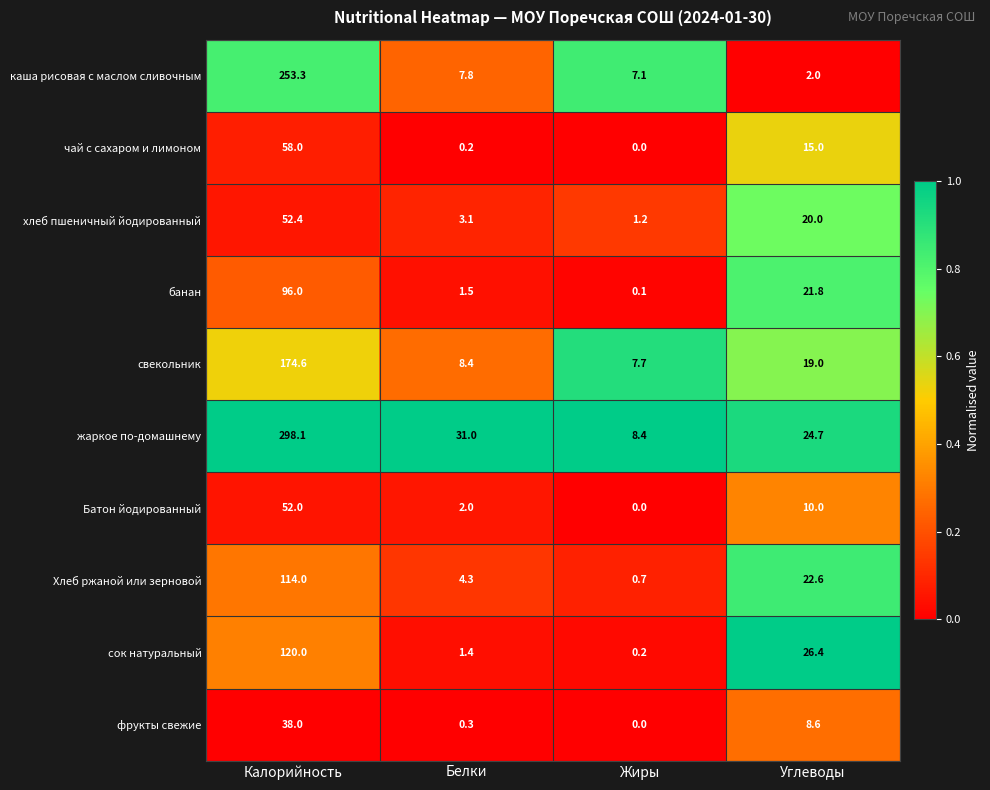

Count the number of data series in this chart.

10